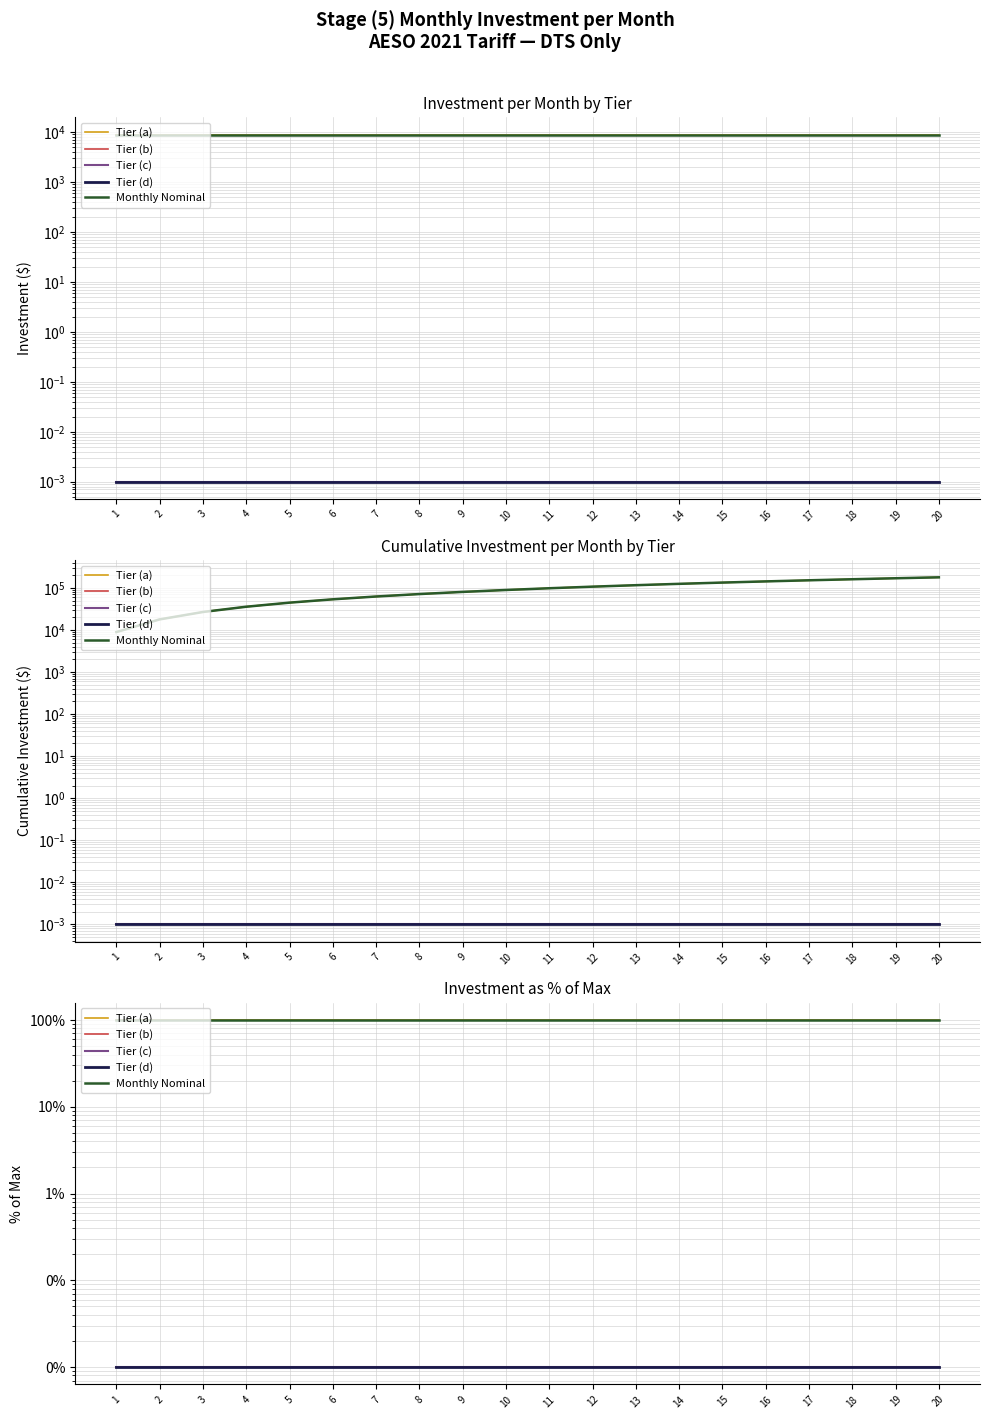

True or false: Tier (d) and Tier (c) cross at least once.

False